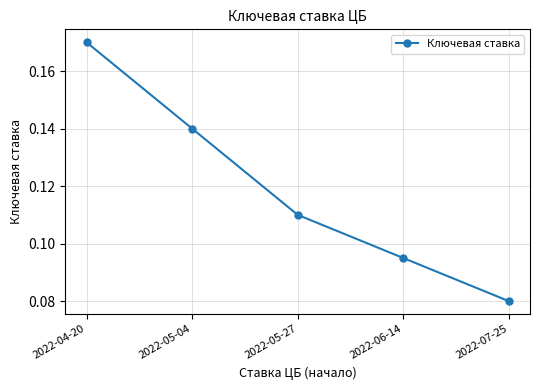

What is the label of the 4th point from the right?

2022-05-04